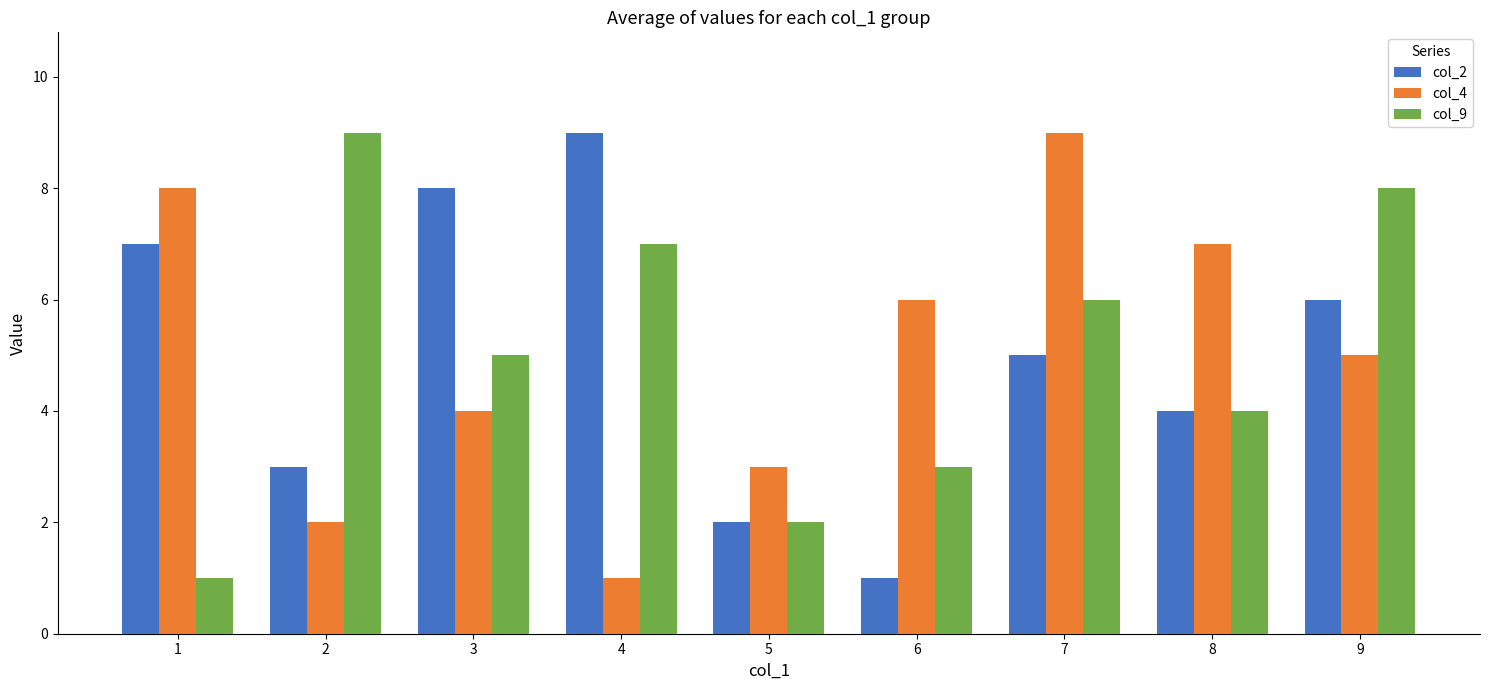

Read the col_9 value at 2.

9